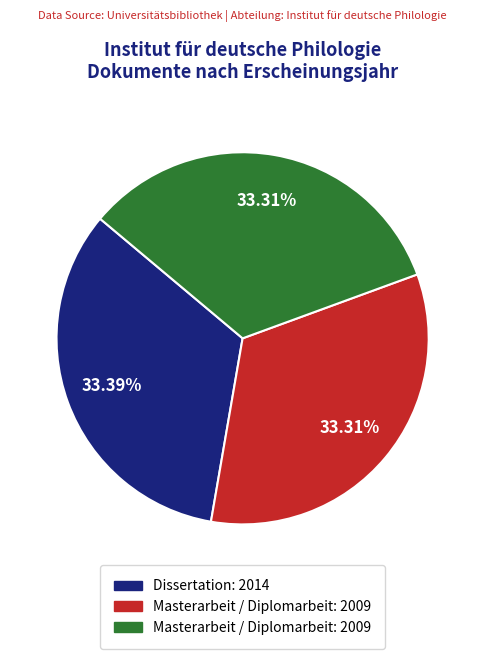

How many slices are in this pie chart?

3